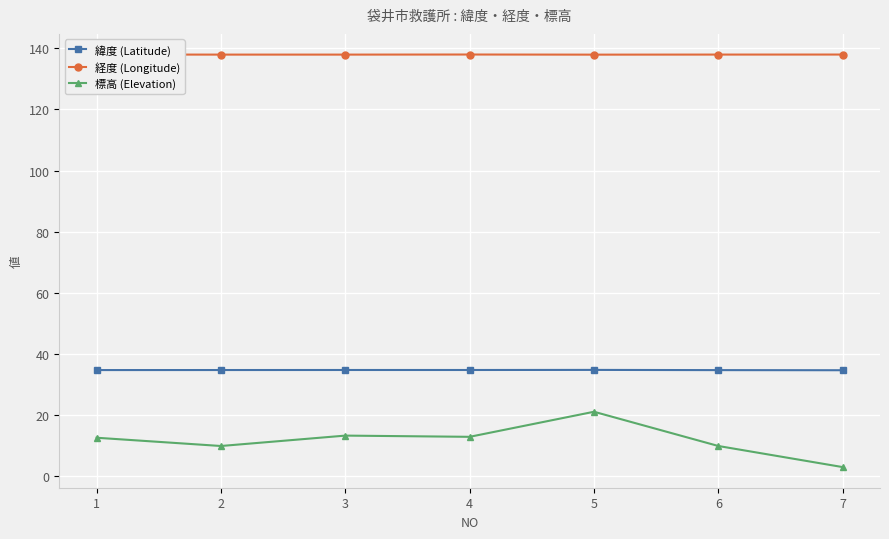

Which series has the largest total across all categories?

経度 (Longitude)